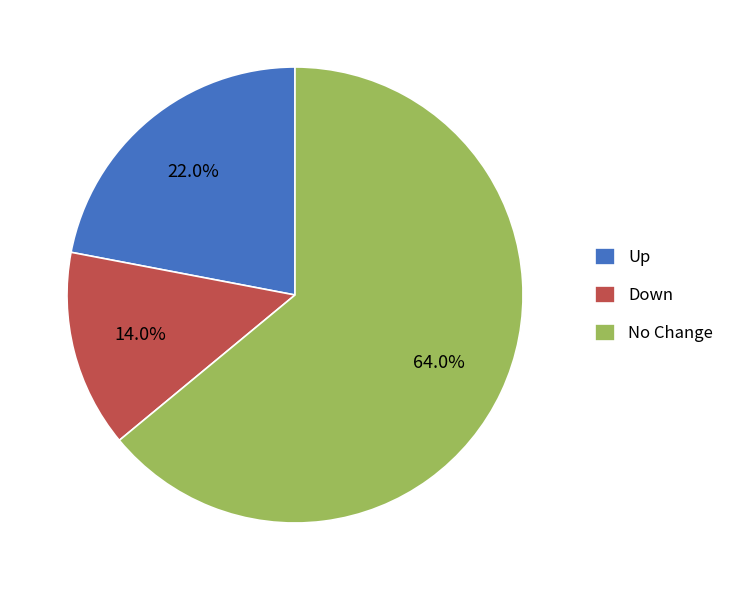

Which has a higher value, No Change or Up?

No Change